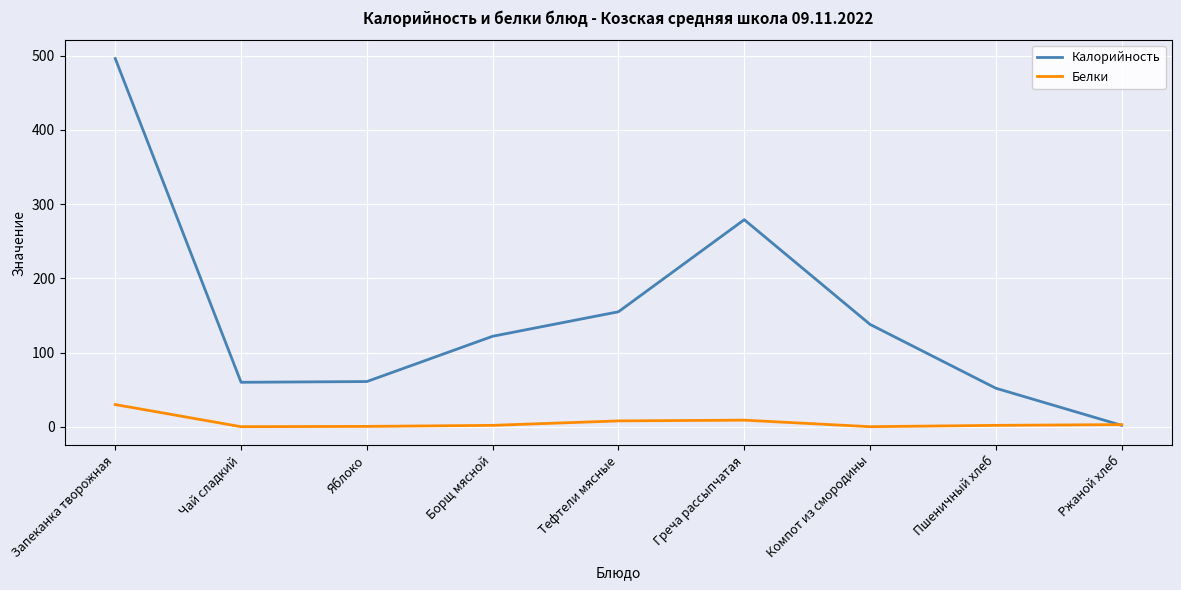

What is the difference between the highest and lowest values at Яблоко?

60.4